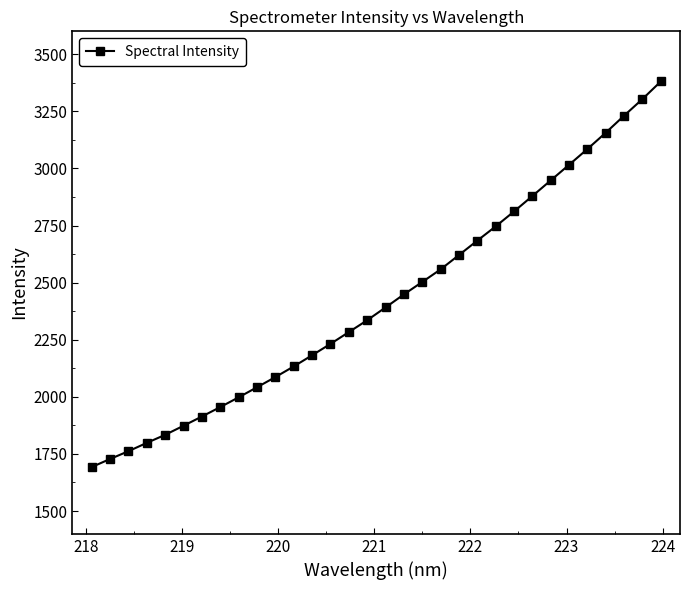

What is the greatest value displayed?

3380.4